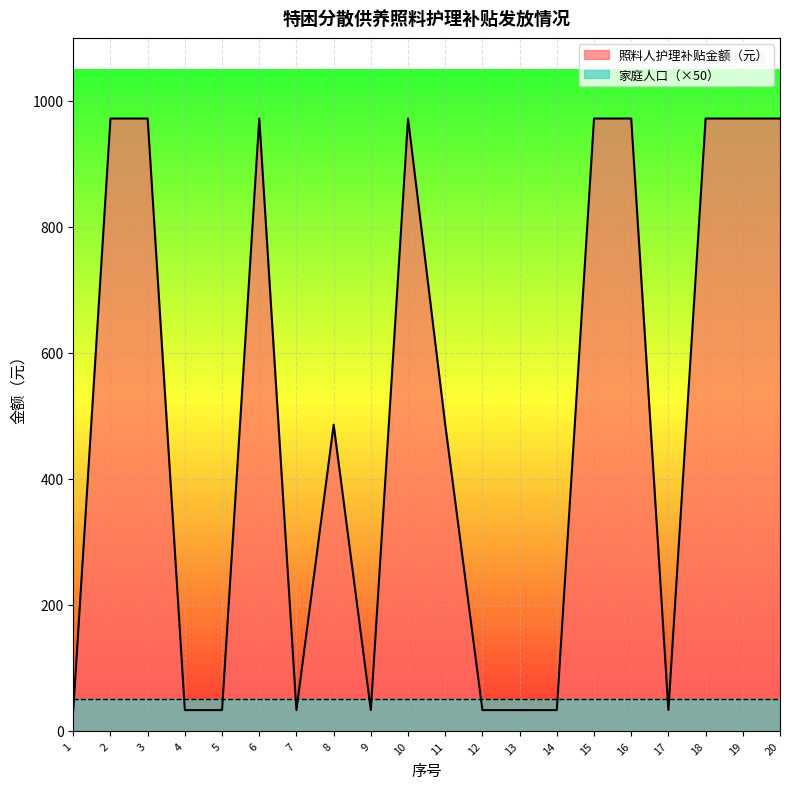

Approximately how many times larger is the value at 2 compared to 8?

2.0